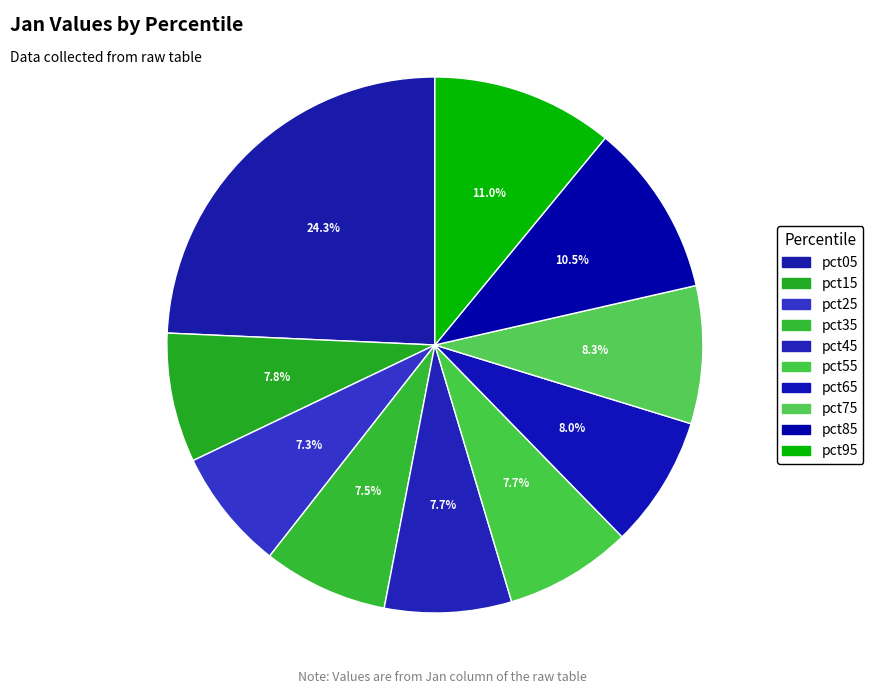

To the nearest percent, what is the combined percentage of pct45 and pct75?

16%